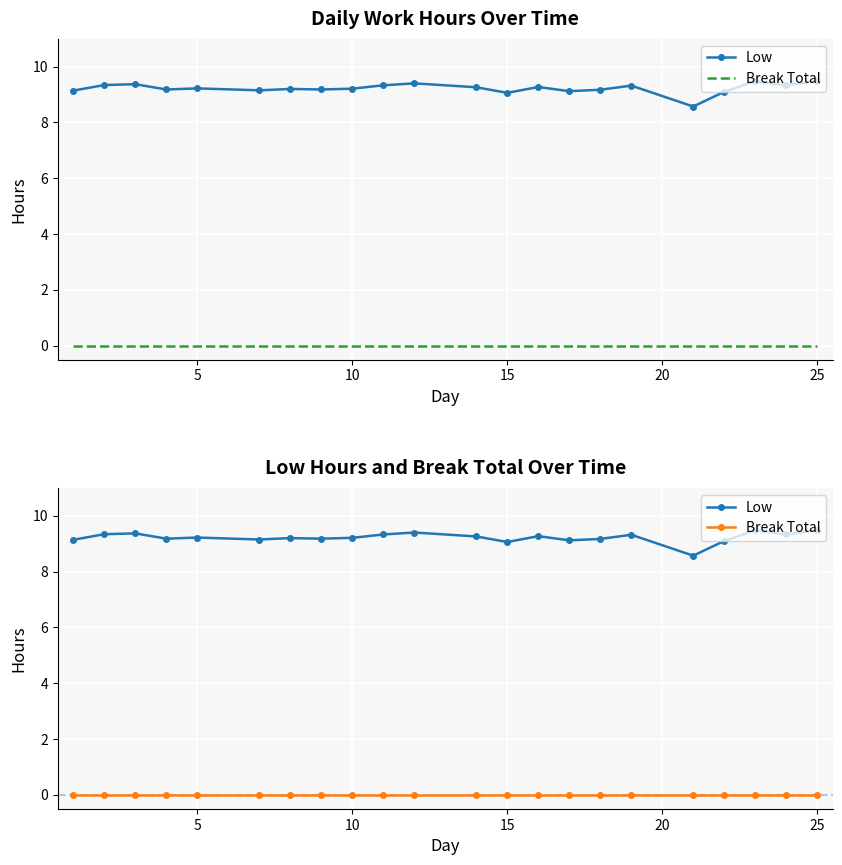

Reading left to right, list all the values displayed in this chart.

Low: 9.1	9.3	9.4	9.2	9.2	9.2	9.2	9.2	9.2	9.3	9.4	9.3	9.1	9.3	9.1	9.2	9.3	8.6	9.1	9.5	9.3	9.5
Break Total: 0.0	0.0	0.0	0.0	0.0	0.0	0.0	0.0	0.0	0.0	0.0	0.0	0.0	0.0	0.0	0.0	0.0	0.0	0.0	0.0	0.0	0.0